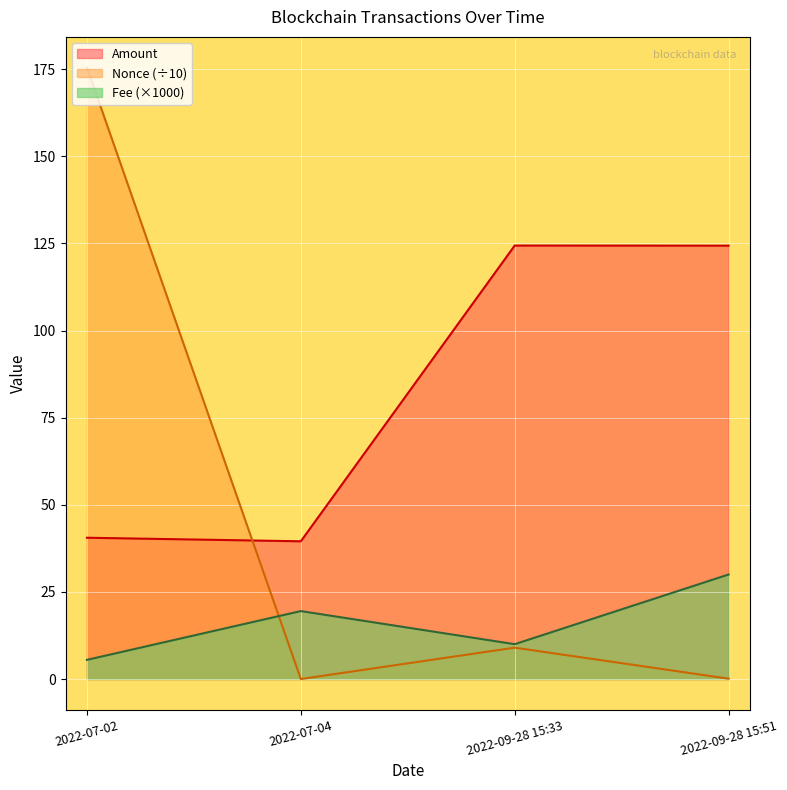

What is the maximum value for Fee?

30.0